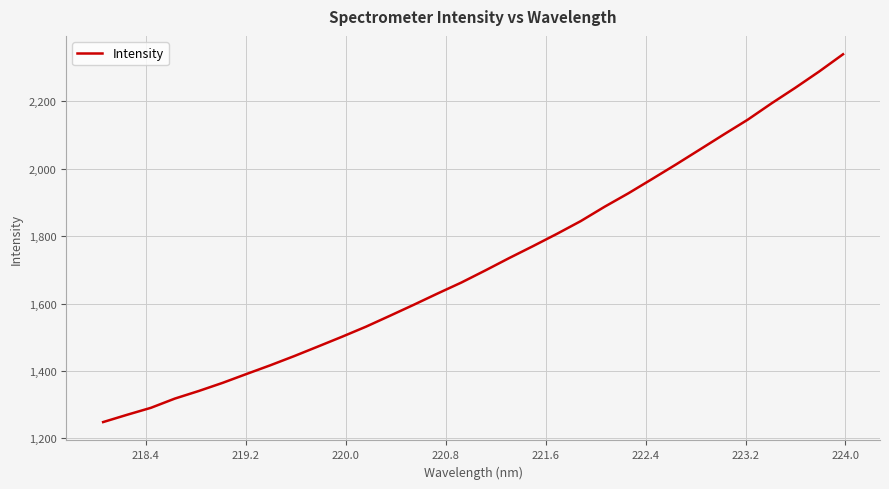

What is the greatest value displayed?

2339.8